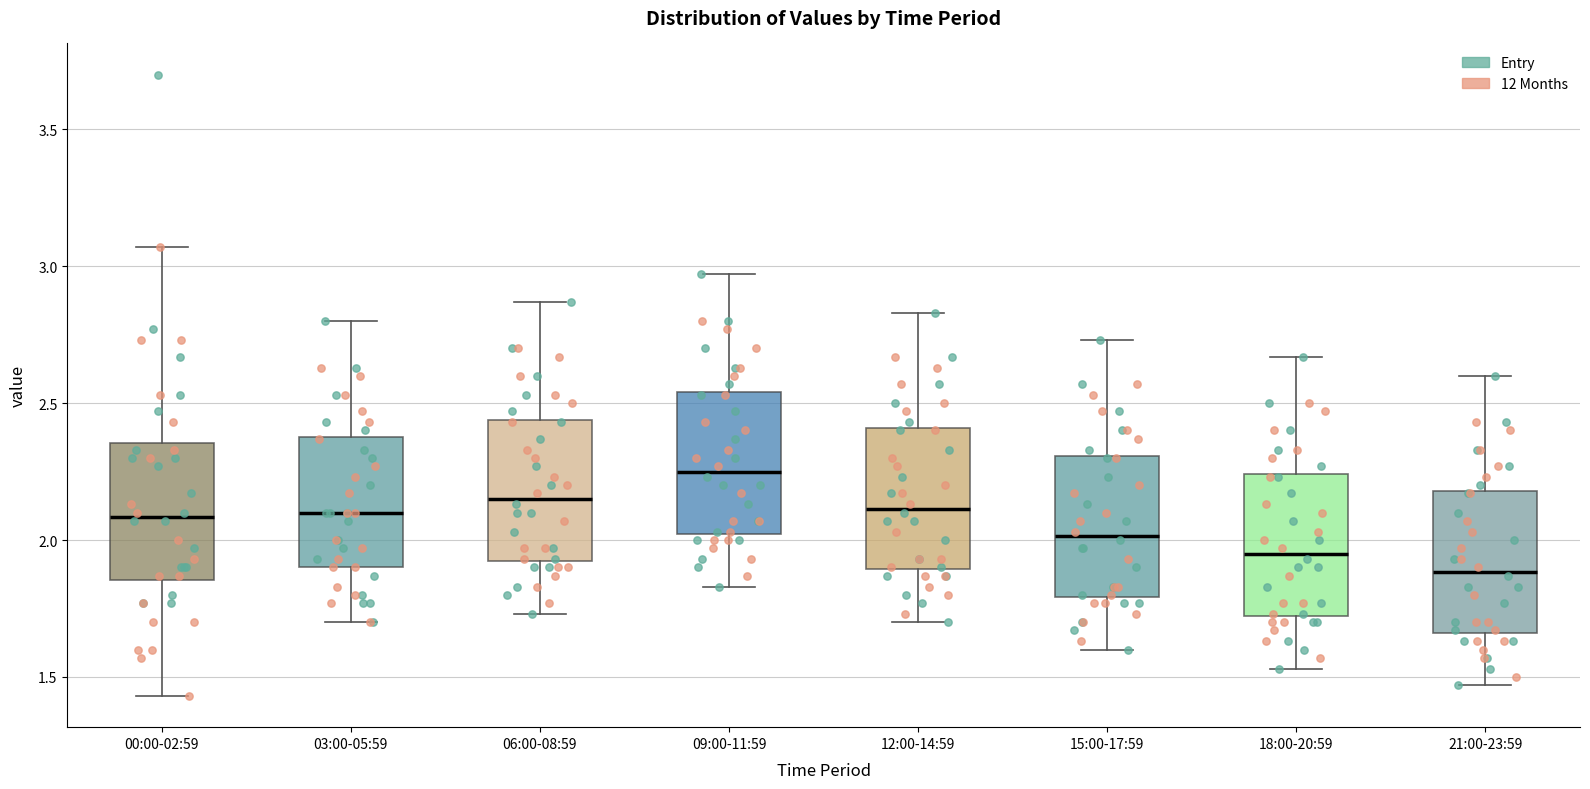

Which box's median line is the lowest?

21:00-23:59